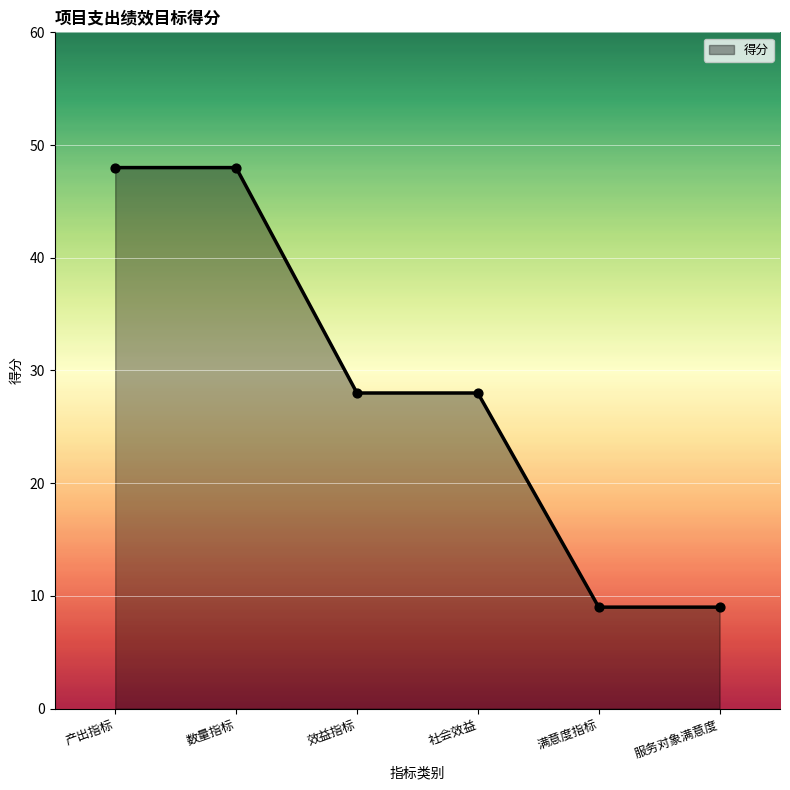

What is the ratio of the value at 满意度指标 to the value at 产出指标?

0.2